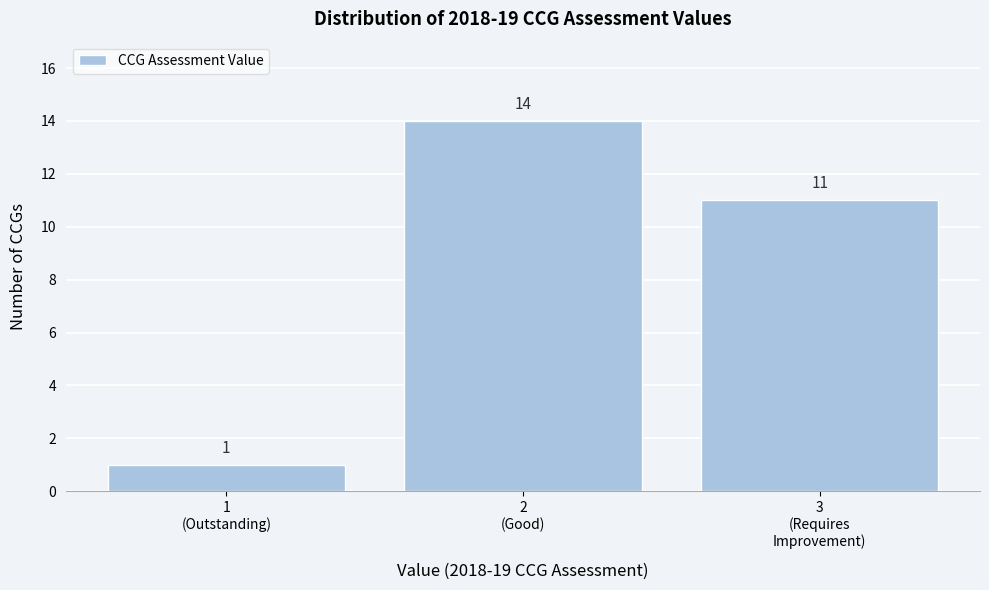

Reading left to right, list all the values displayed in this chart.

1	14	11